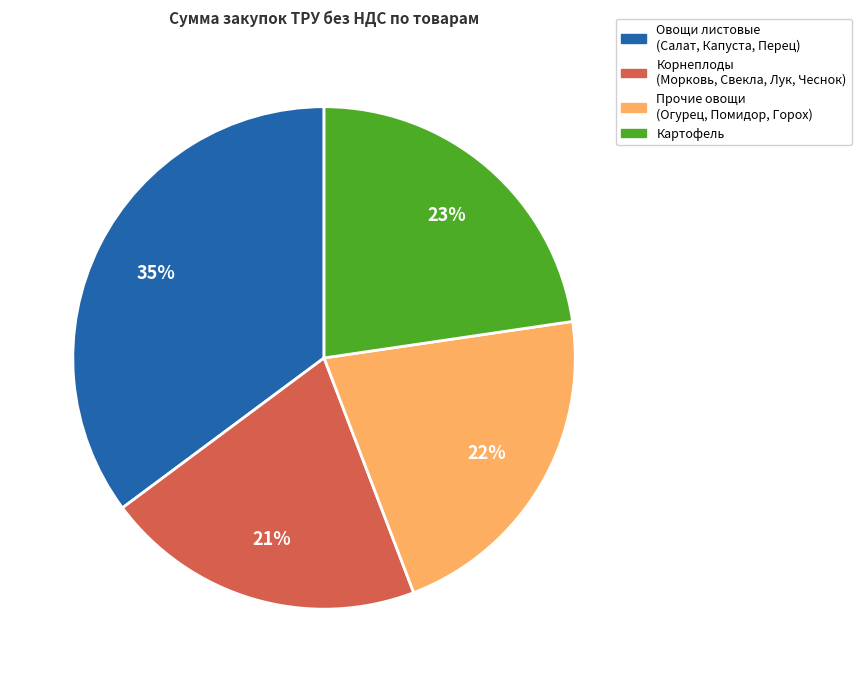

To the nearest percent, what is the average slice percentage?

25%